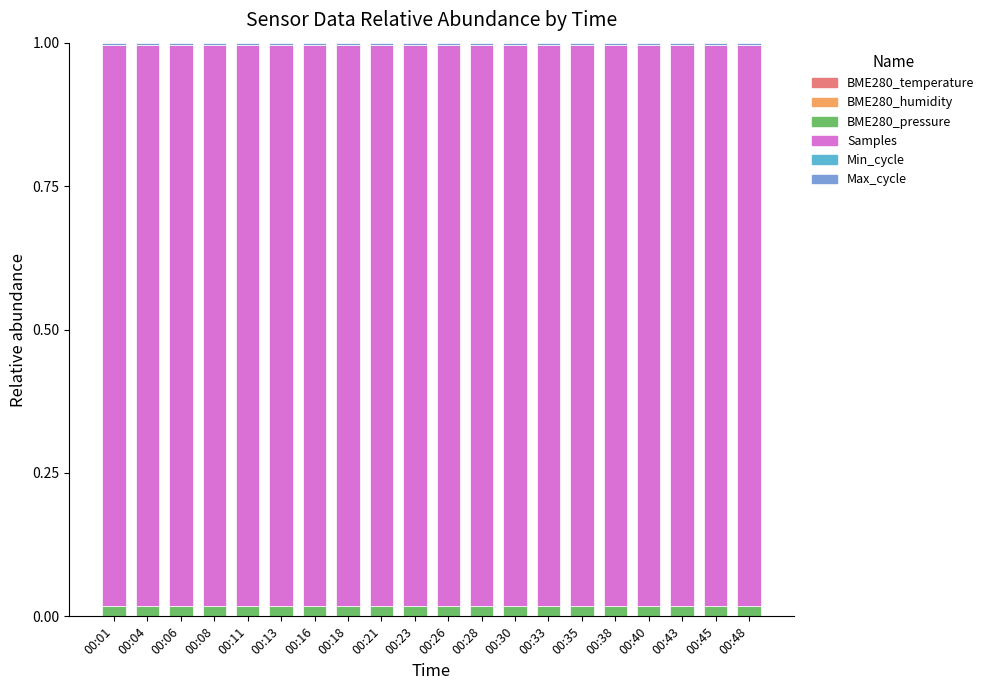

Which series has the largest range (max minus min)?

Samples